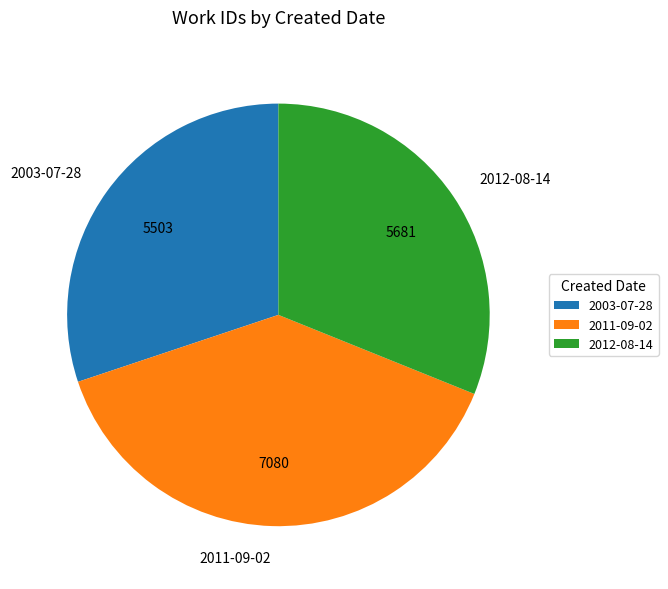

Does any single category account for the majority?

No